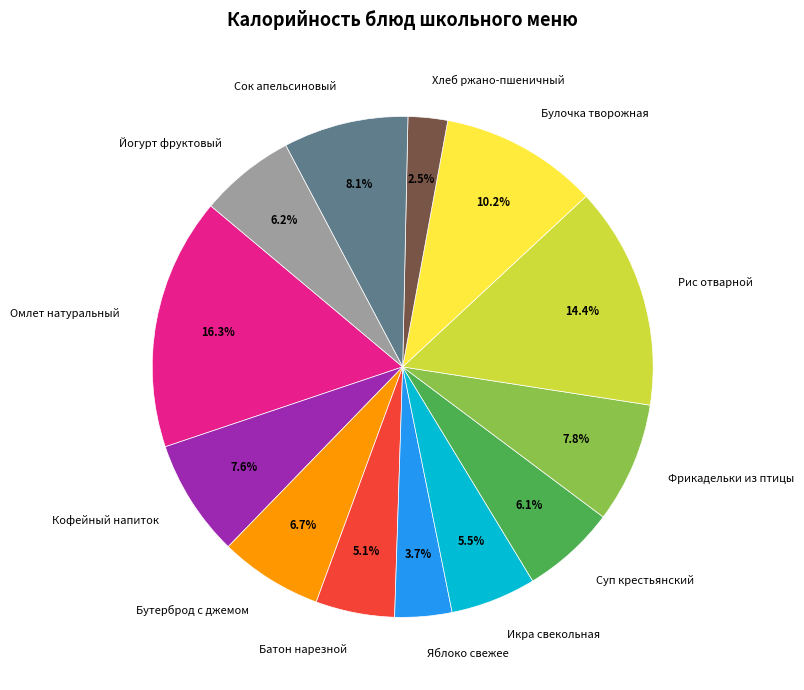

Which slice is the smallest?

Хлеб ржано-пшеничный